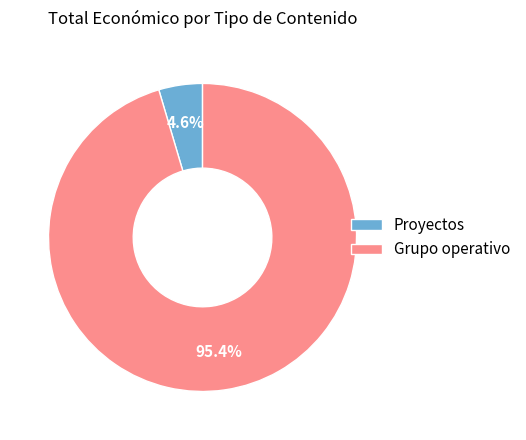

To the nearest percent, what is the average slice percentage?

50%